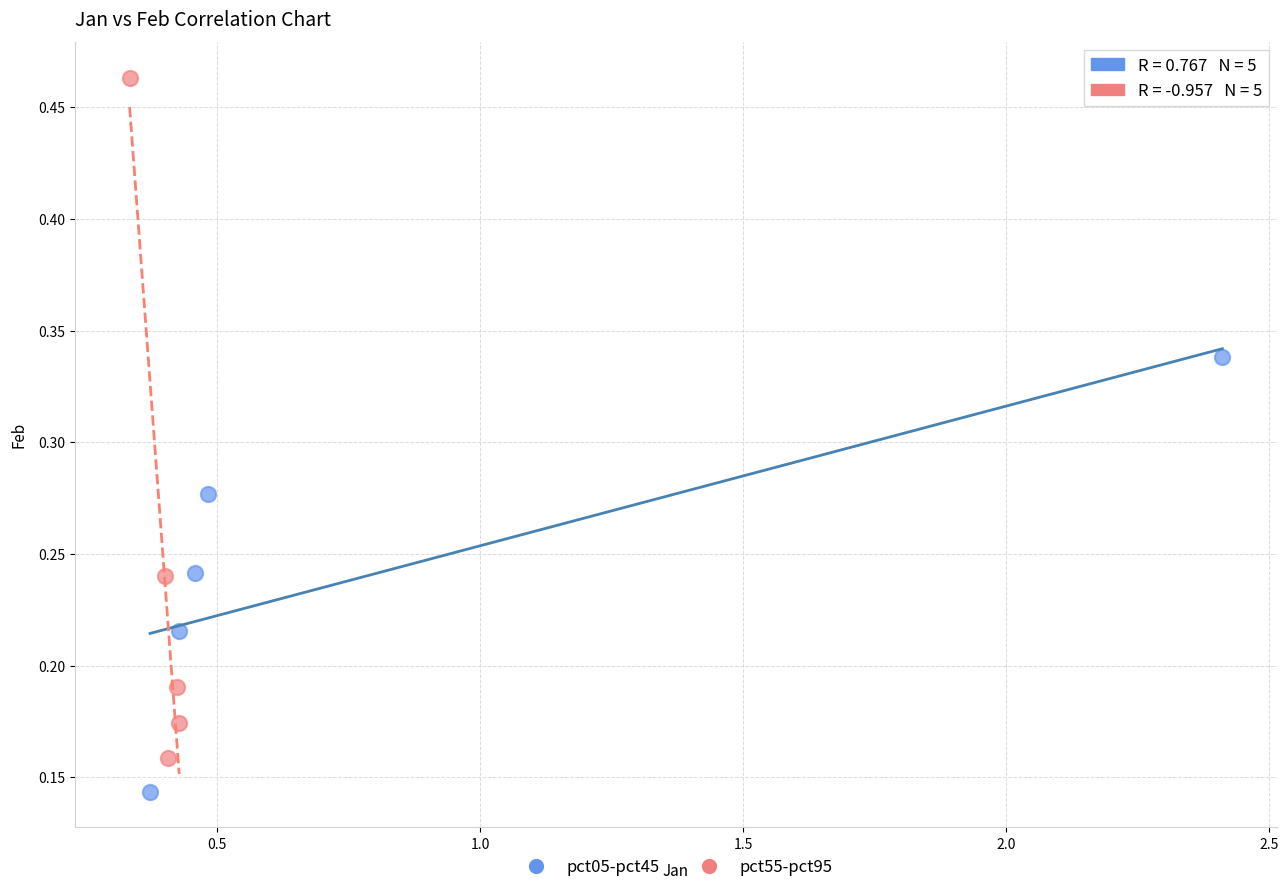

Which series has the largest Y range (max minus min)?

pct55-pct95